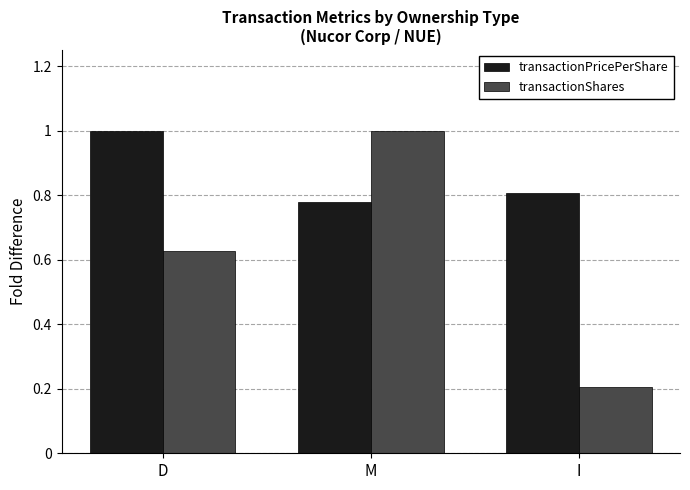

What is the sum of all transactionPricePerShare values?

2.6